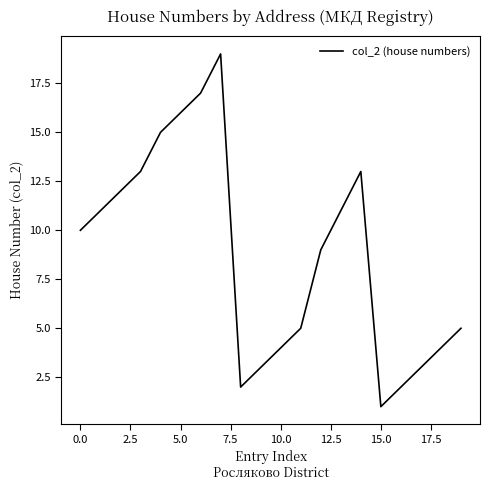

How many lines are shown in the chart?

1